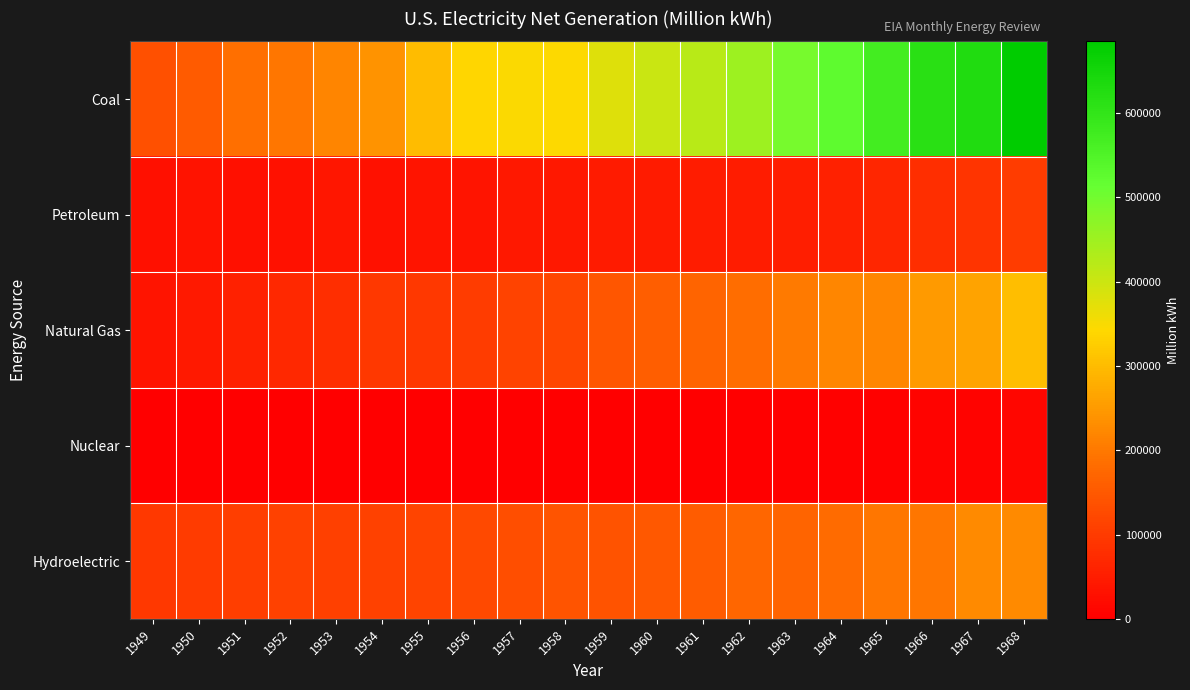

What is the total value across all series at 1963?

919732.4